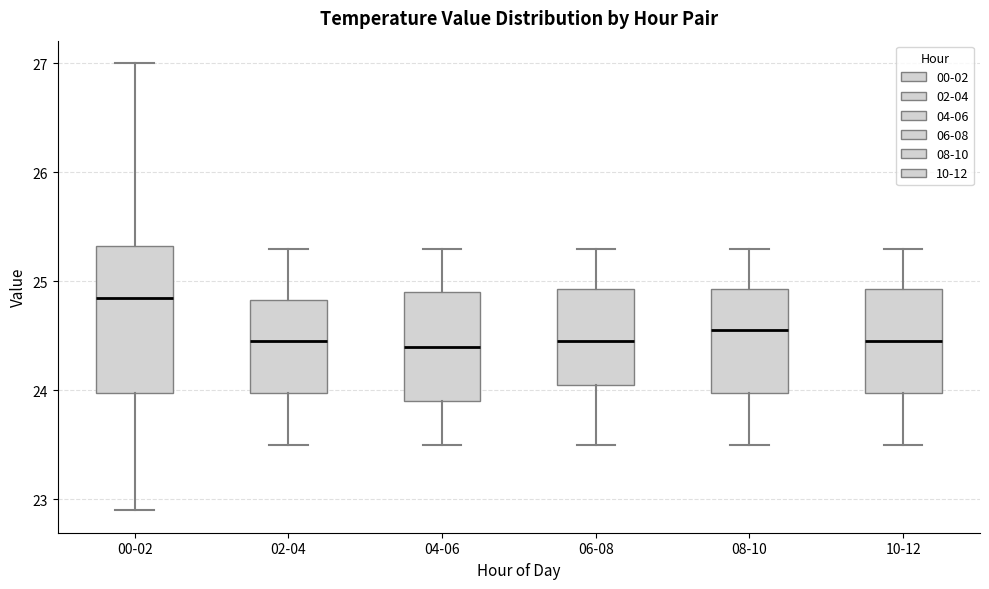

Reading left to right, transcribe this box plot: for each box, give where its median line is, the range the box spans, and where its two whiskers end, as read against the y-axis. The values are not printed on the chart, so give them approximately, as read against the axis.

00-02: median 24.9, box 24.0 to 25.3, whiskers 22.9 to 27.0
02-04: median 24.5, box 24.0 to 24.8, whiskers 23.5 to 25.3
04-06: median 24.4, box 23.9 to 24.9, whiskers 23.5 to 25.3
06-08: median 24.5, box 24.1 to 24.9, whiskers 23.5 to 25.3
08-10: median 24.6, box 24.0 to 24.9, whiskers 23.5 to 25.3
10-12: median 24.5, box 24.0 to 24.9, whiskers 23.5 to 25.3